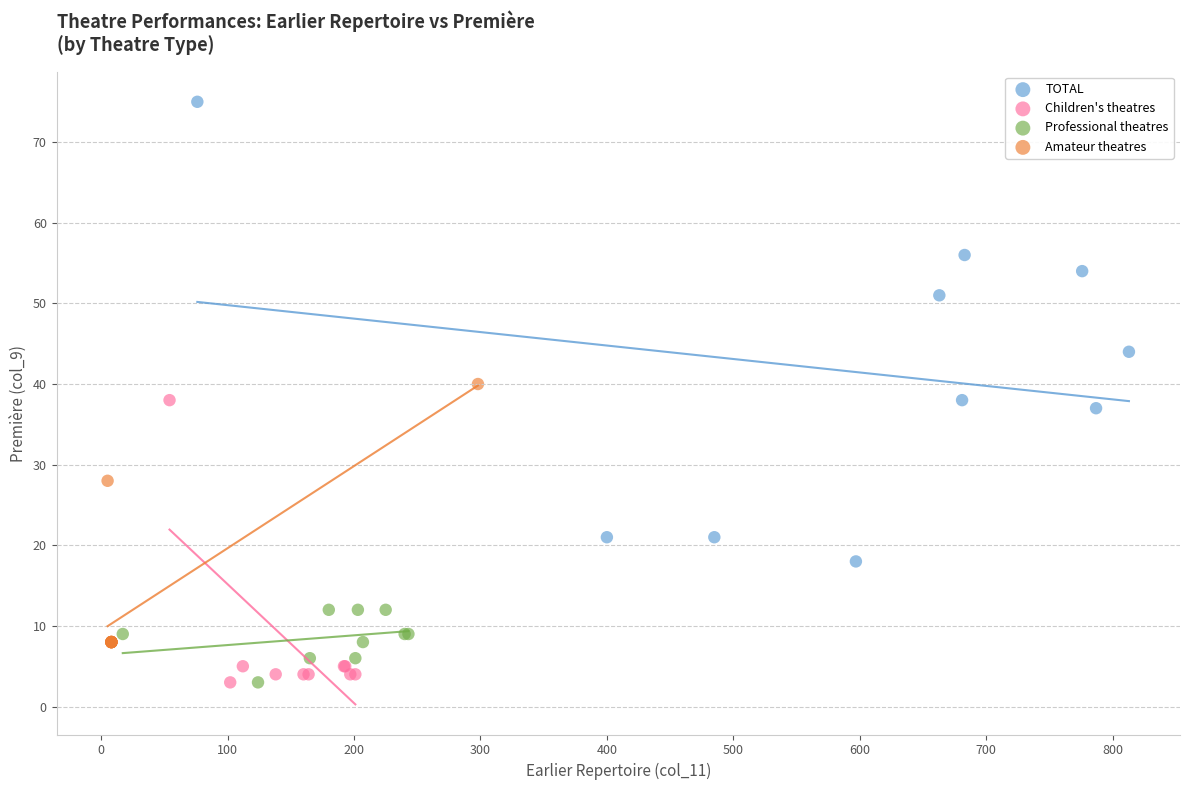

Which series contains the highest Y value?

TOTAL